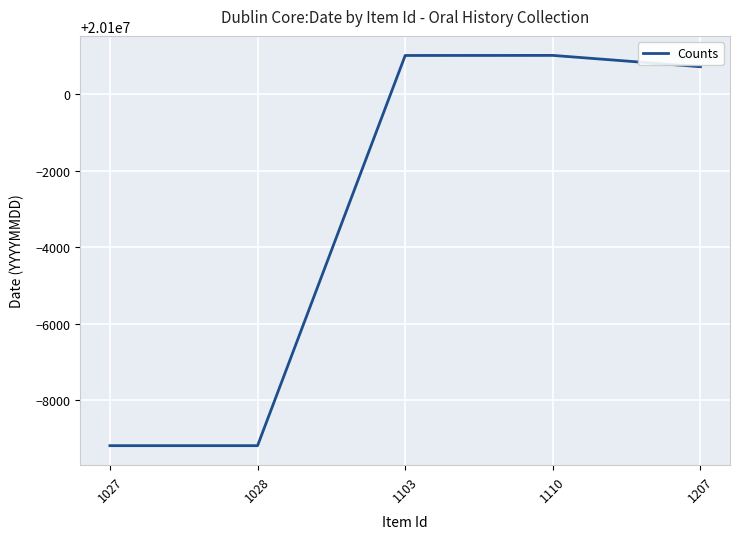

What is the difference between the maximum and minimum values?

10195